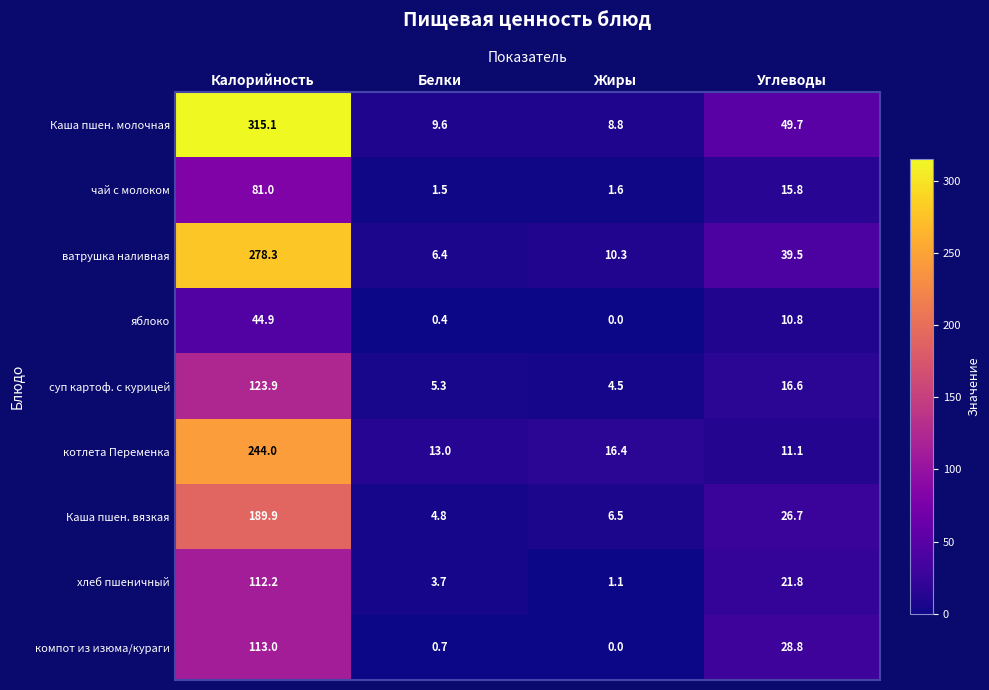

Where is Каша пшен. молочная nearest to the value 161?

Углеводы